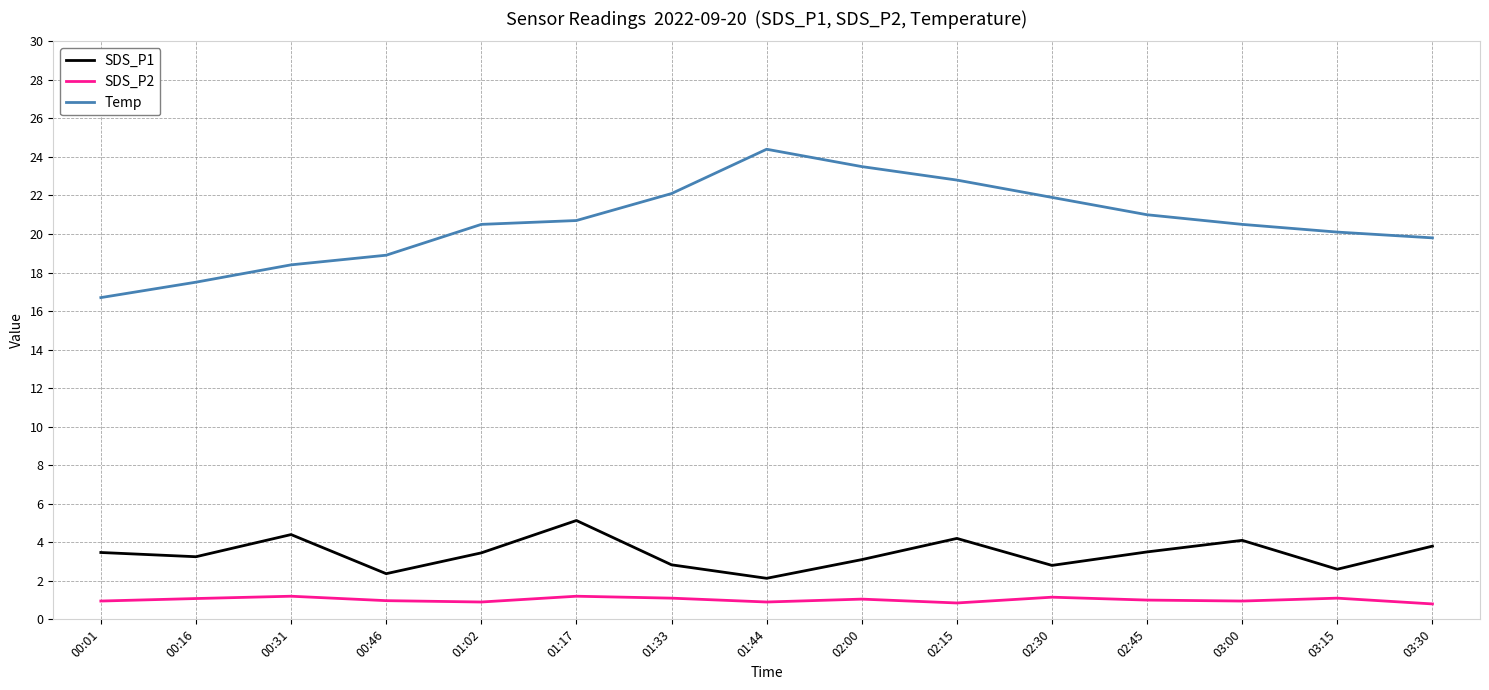

How many lines are shown in the chart?

3